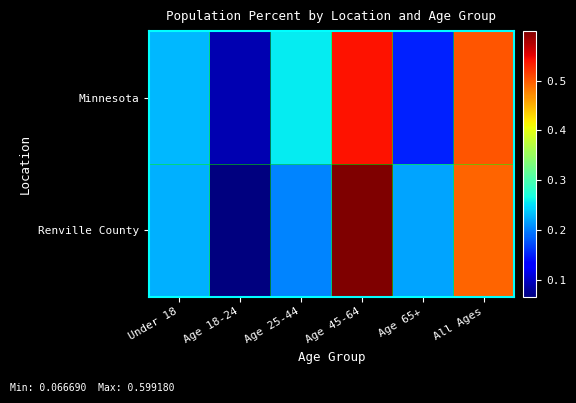

Which series has the largest total across all categories?

Renville County